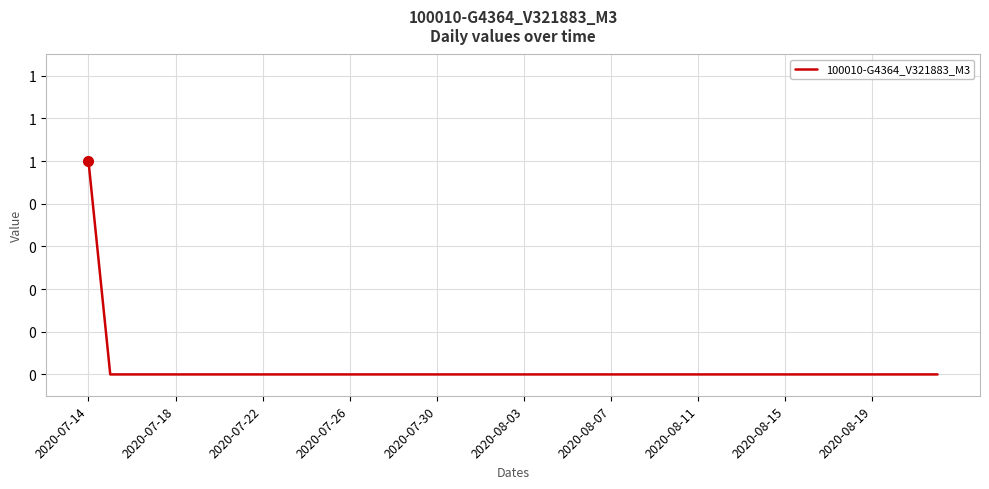

Does the chart display data point markers on the line(s)?

No